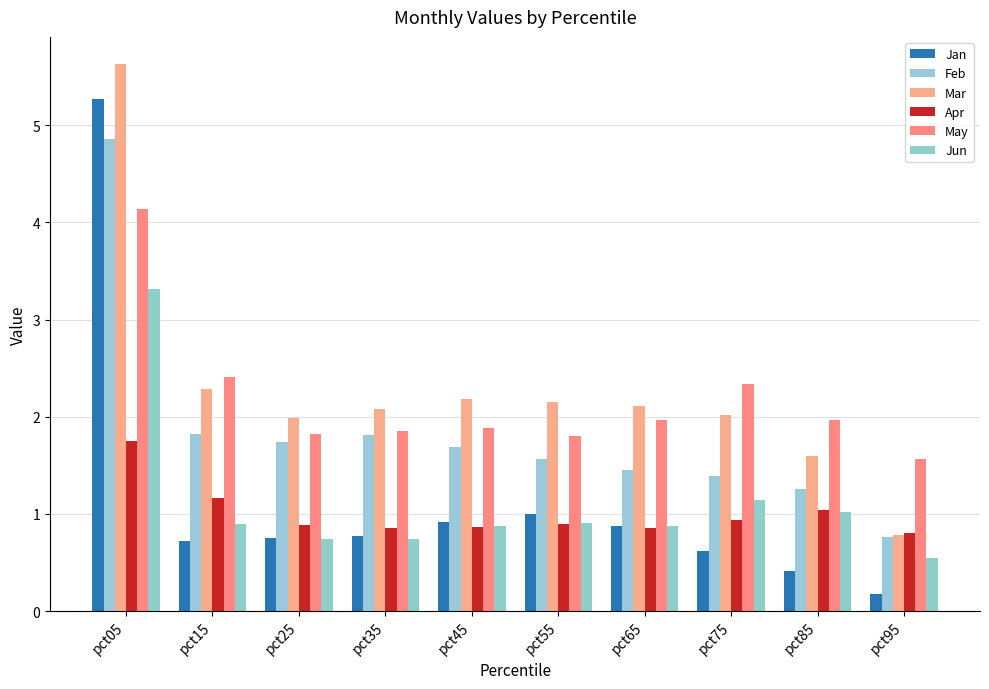

What is the difference between the highest and lowest values at pct05?

3.9